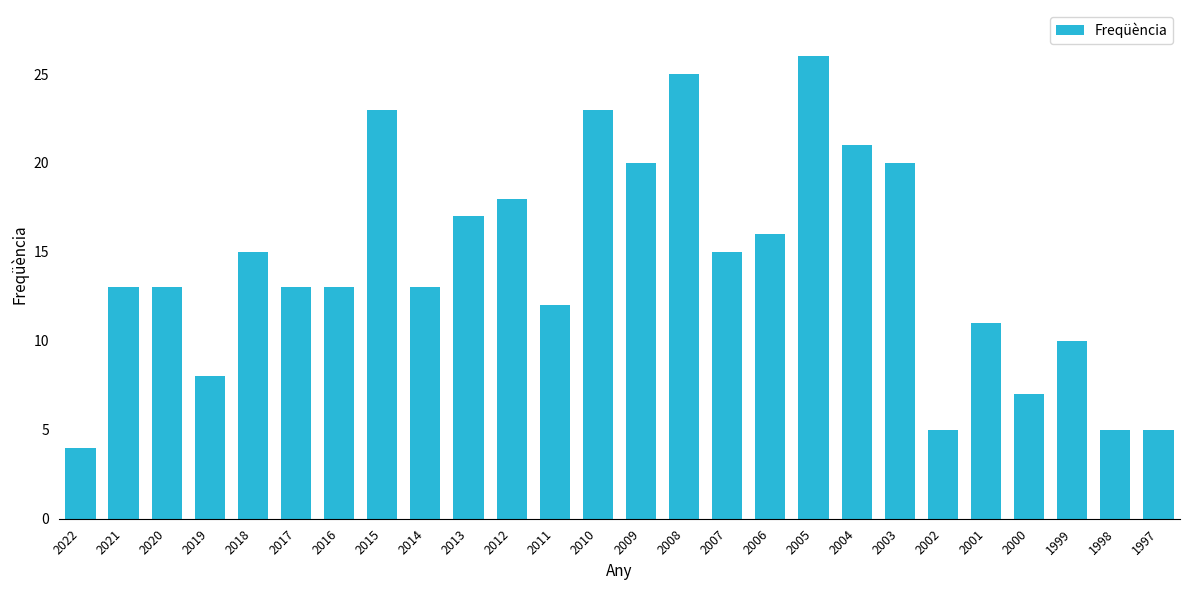

Does the chart contain any negative values?

No